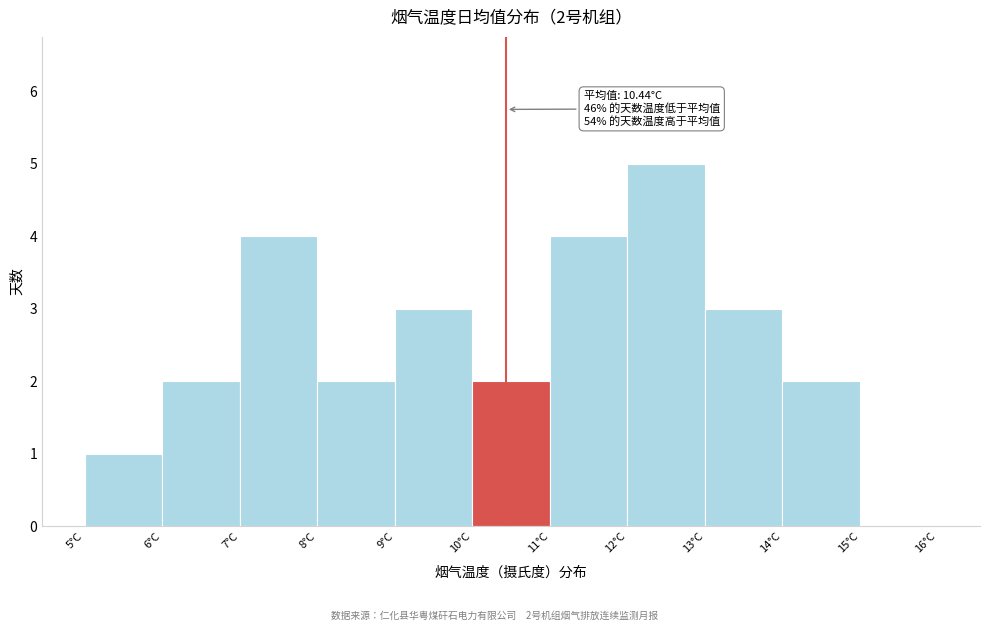

Over which range of the x-axis is the bar tallest?

12 to 13